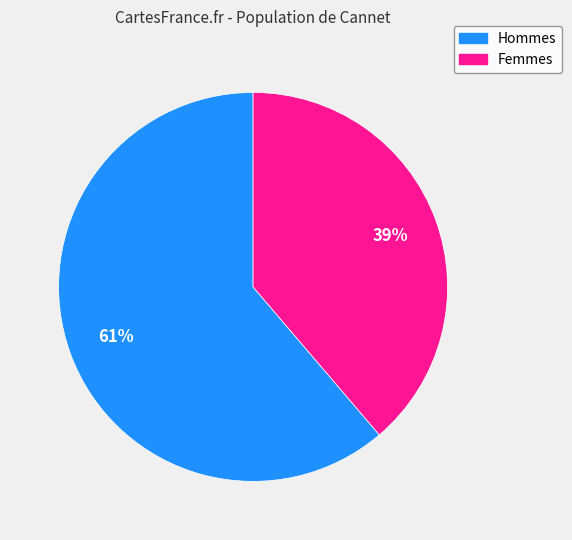

Is there any slice that represents more than half of the pie?

Yes